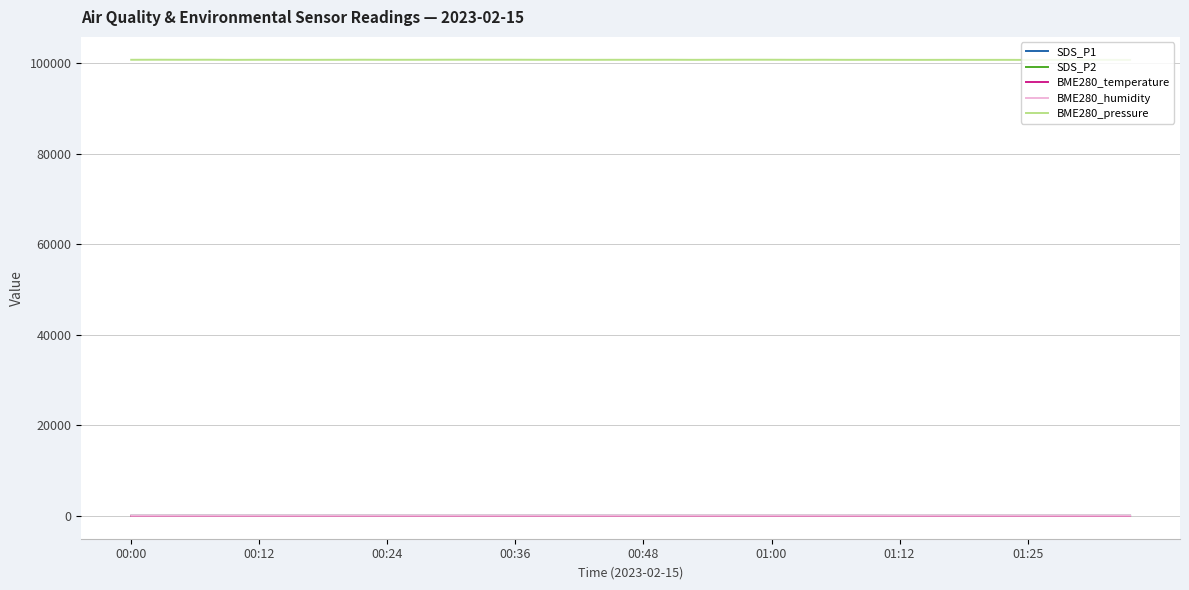

What is the maximum value shown in the chart?

100723.7